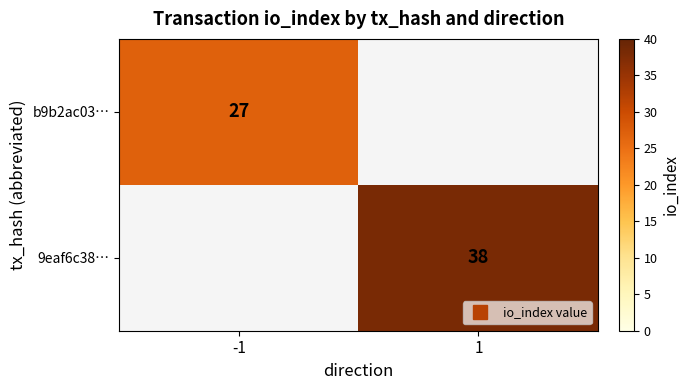

At -1, list the series in order from largest to smallest.

b9b2ac03…, 9eaf6c38…